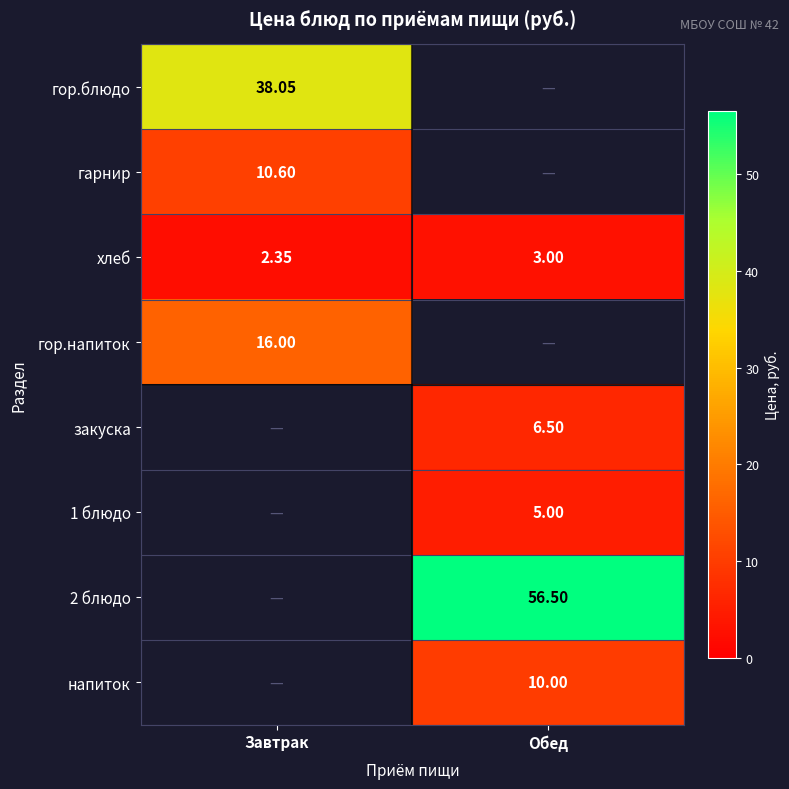

At how many categories does at least one series exceed 16?

2